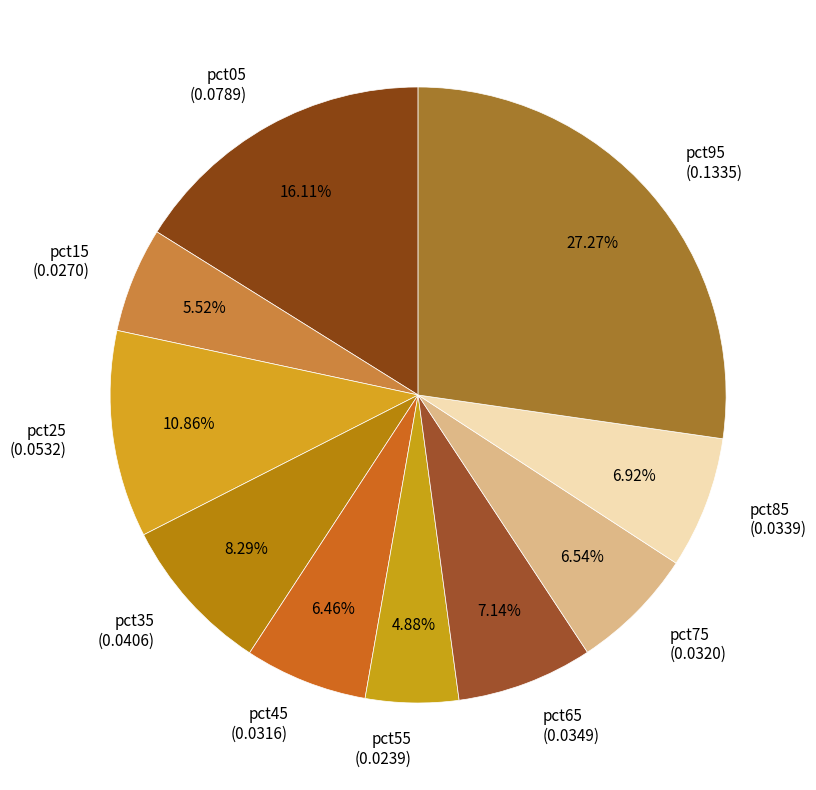

To the nearest percent, what portion does pct95 represent?

27%